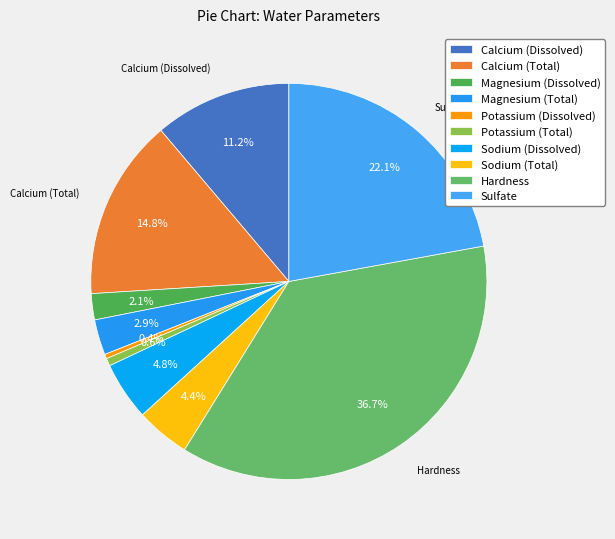

What percentage is the Magnesium (Total) slice, to the nearest percent?

3%